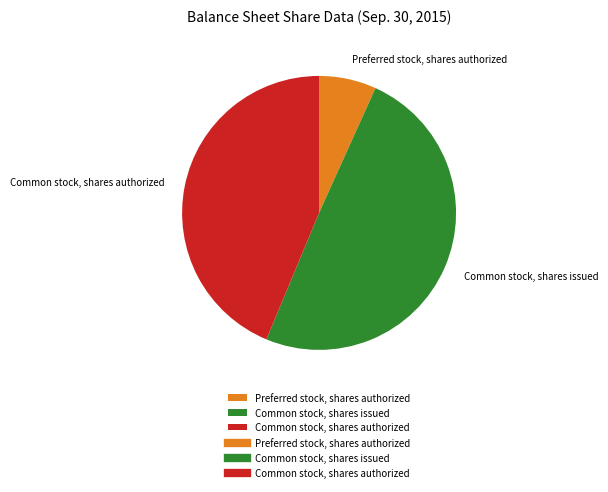

Is the sum of Preferred stock, shares authorized and Common stock, shares authorized greater than half?

Yes